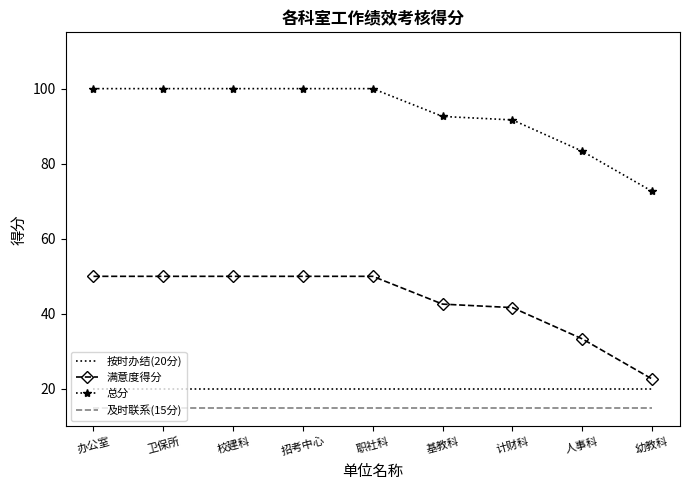

The 总分 series shows 151.7 at 职社科. True or false?

False